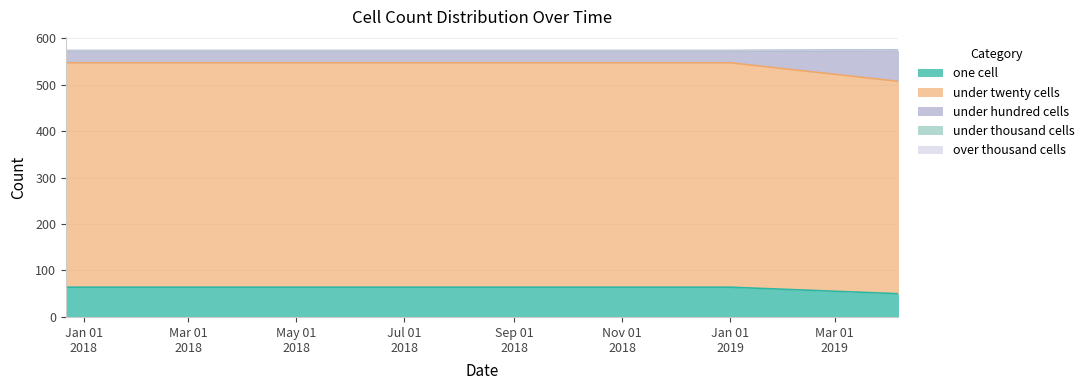

True or false: under_twenty_cells has a value of 547 at 2017-12-22.

True